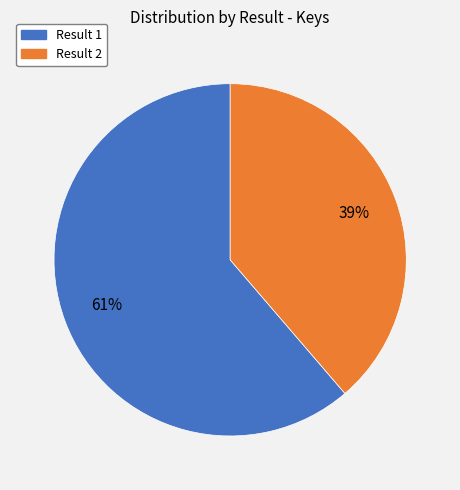

To the nearest percent, what is the average slice percentage?

50%